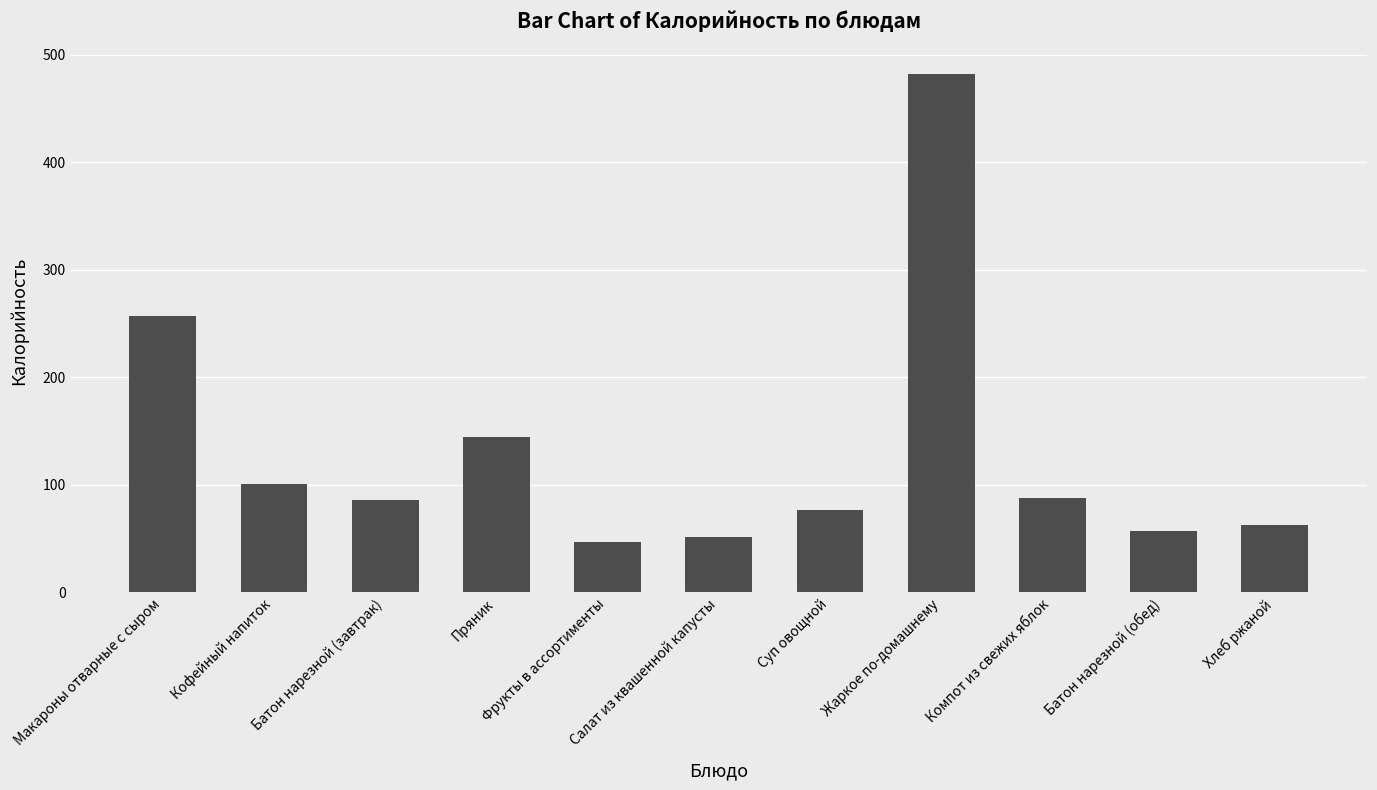

Read the value at Кофейный напиток.

100.6